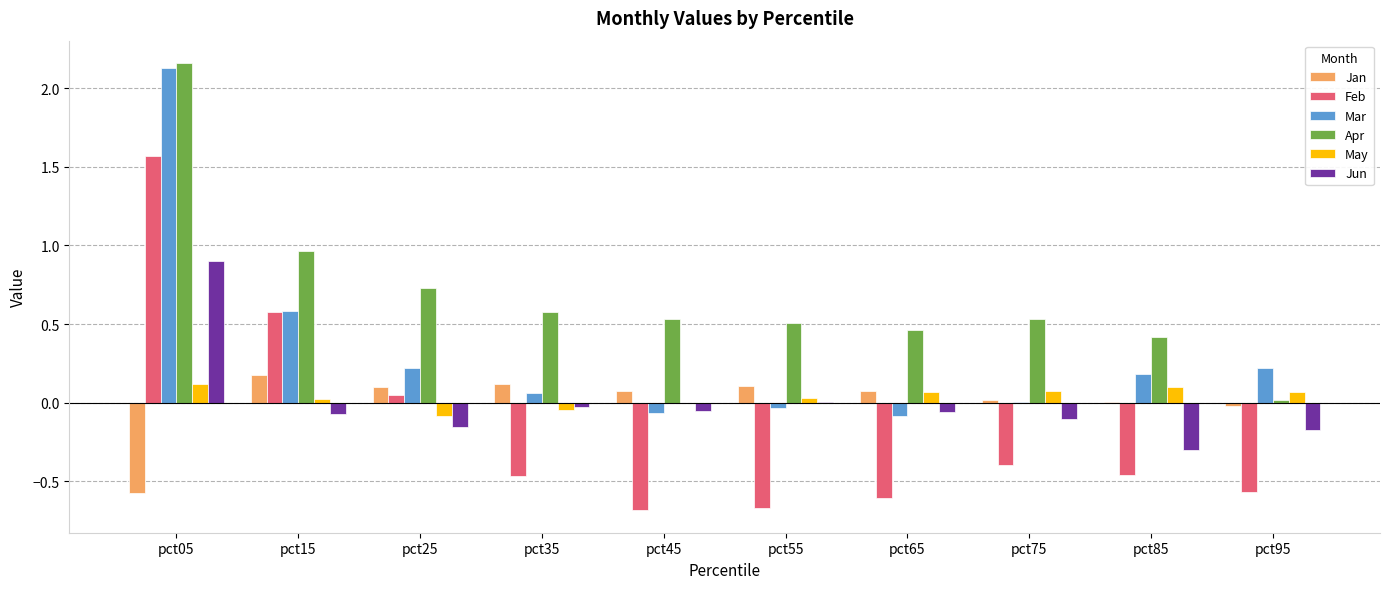

What is the maximum value for Jun?

0.9